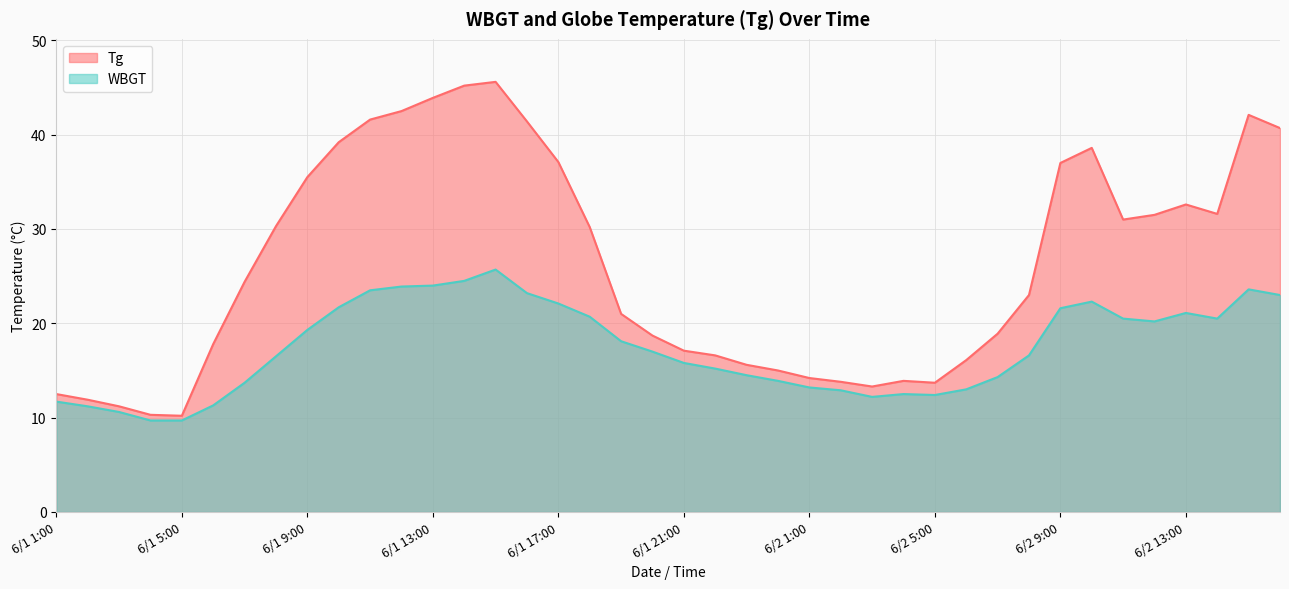

What is the difference between the Tg values at 6/1 15:00 and 6/1 5:00?

35.4